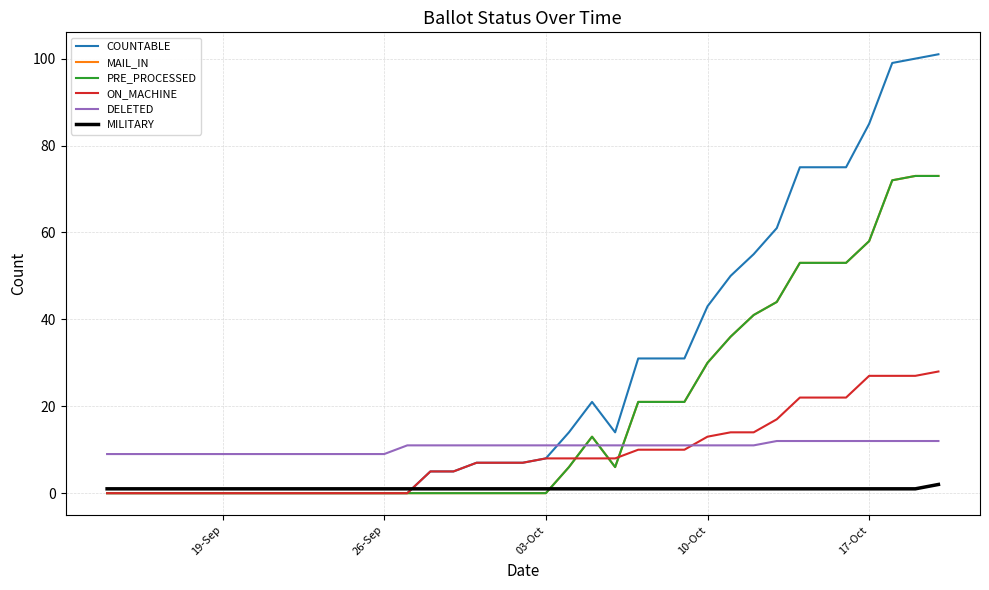

Is this an area chart (filled region under the line)?

No